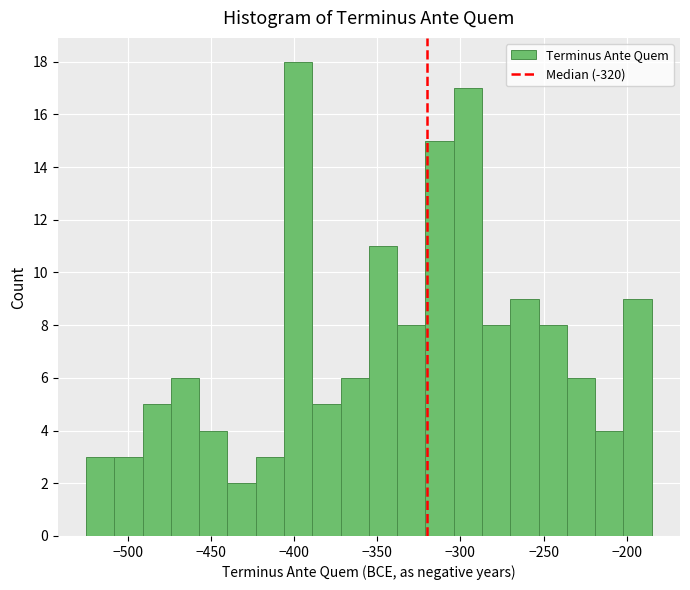

Around what value on the x-axis is the tallest bar? Give the approximate position of its centre, as read against the axis.

-395